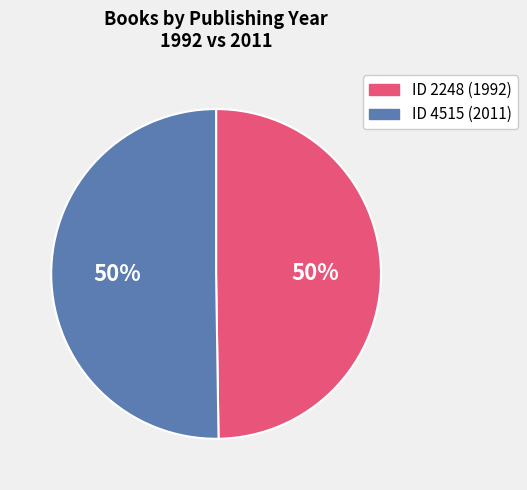

To the nearest percent, what is the average slice percentage?

50%